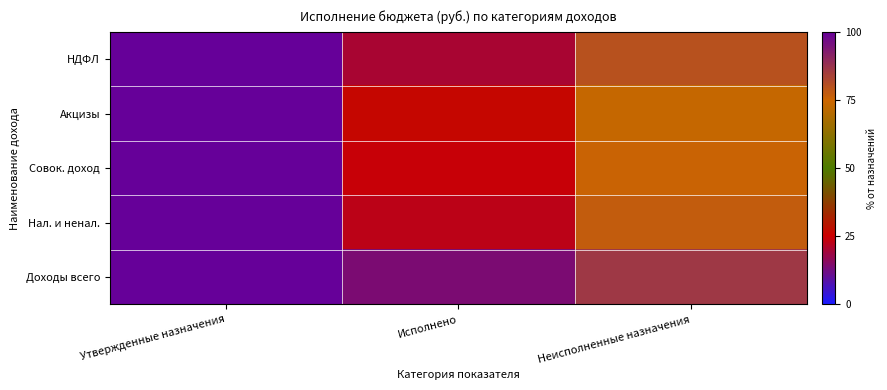

Reading left to right, what are all the values shown in this chart?

НДФЛ: Утвержденные назначения=100.0	Исполнено=20.0	Неисполненные назначения=80.0
Акцизы: Утвержденные назначения=100.0	Исполнено=26.4	Неисполненные назначения=73.6
Совок. доход: Утвержденные назначения=100.0	Исполнено=24.2	Неисполненные назначения=75.8
Нал. и ненал.: Утвержденные назначения=100.0	Исполнено=23.0	Неисполненные назначения=77.0
Доходы всего: Утвержденные назначения=100.0	Исполнено=13.7	Неисполненные назначения=86.3